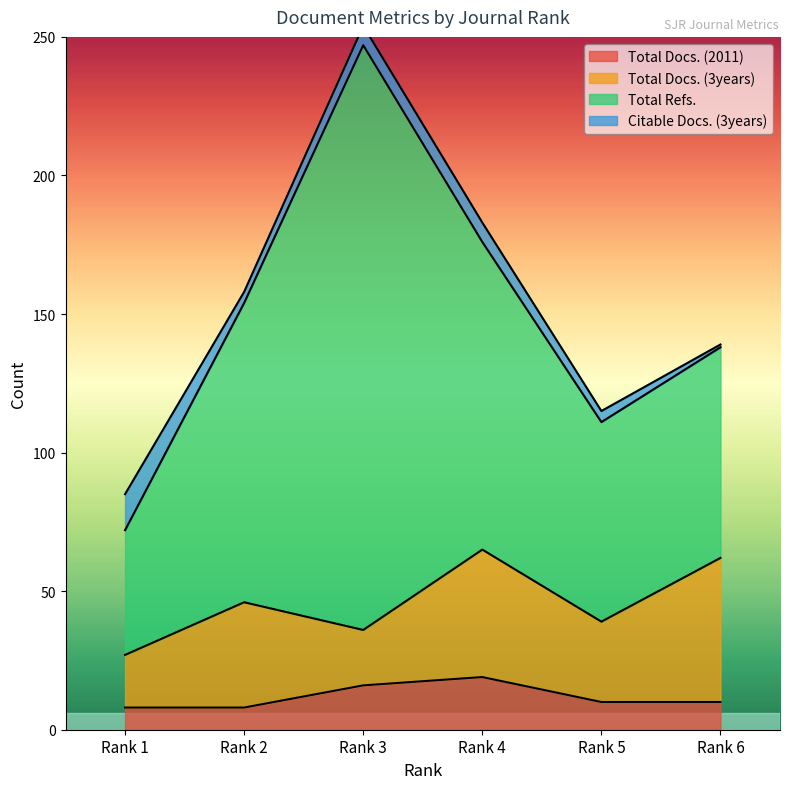

What is the spread (max minus min) of values at Rank 5?

68